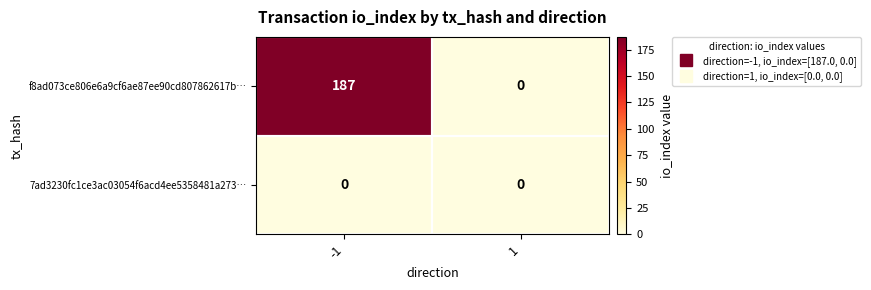

The 7ad3230fc1ce3ac03054f6acd4ee5358481a273… series shows 0 at 1. True or false?

True